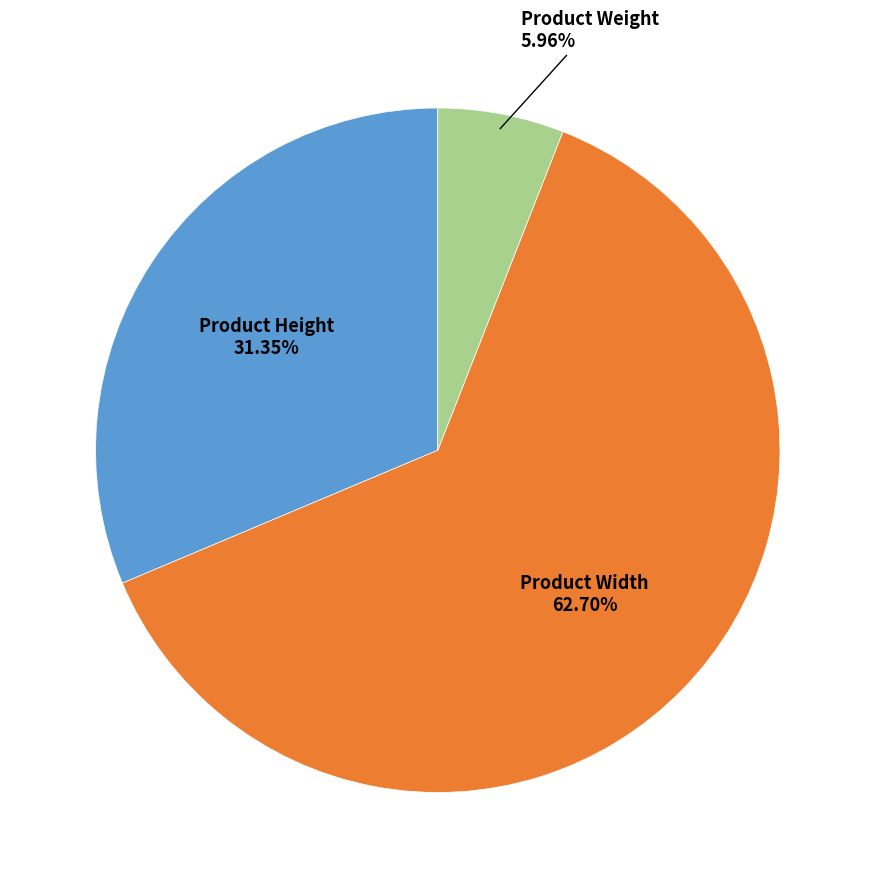

To the nearest percent, what is the combined percentage of Product Weight and Product Height?

37%